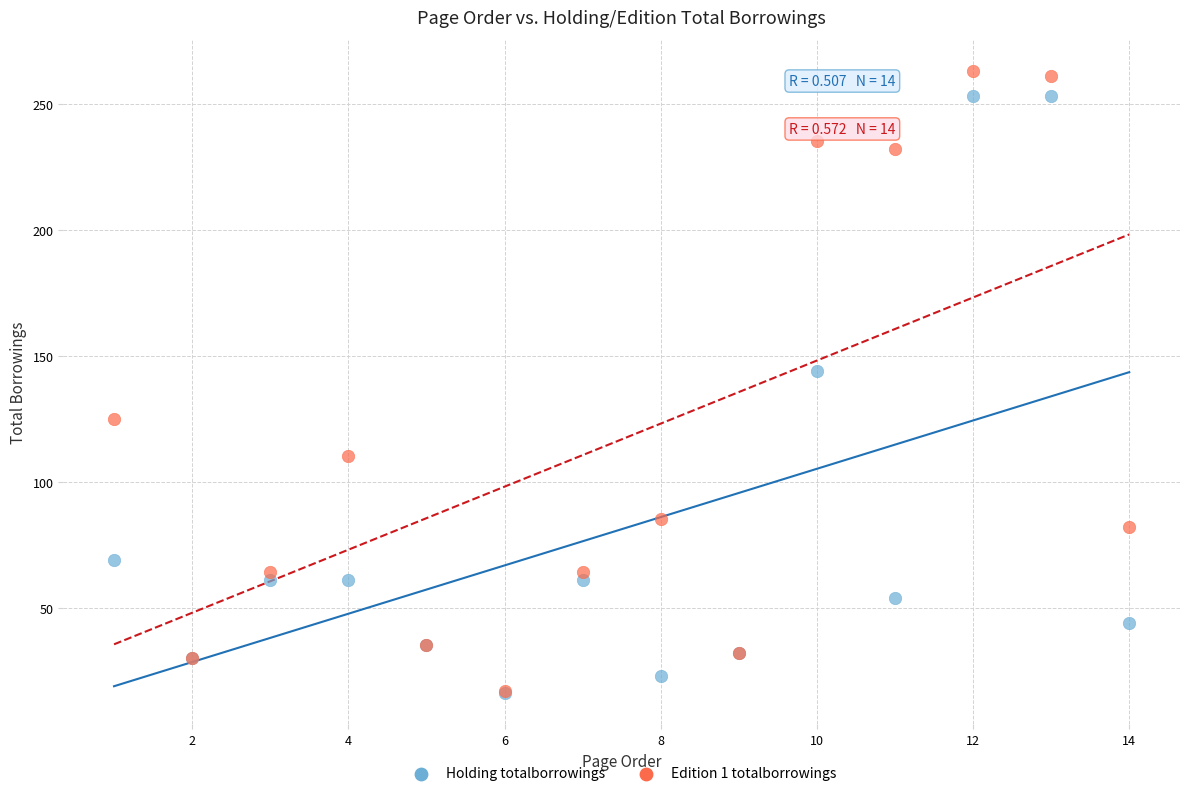

Across all series, what Y value is closest to 139?

144